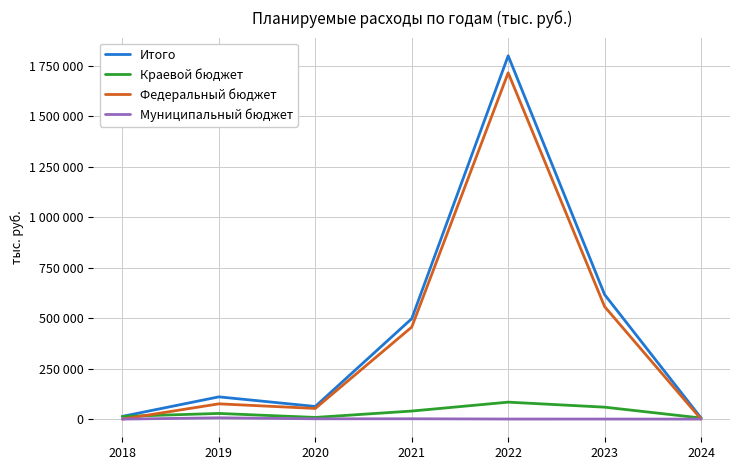

What are all the series names shown in the legend?

Итого, Краевой бюджет, Федеральный бюджет, Муниципальный бюджет